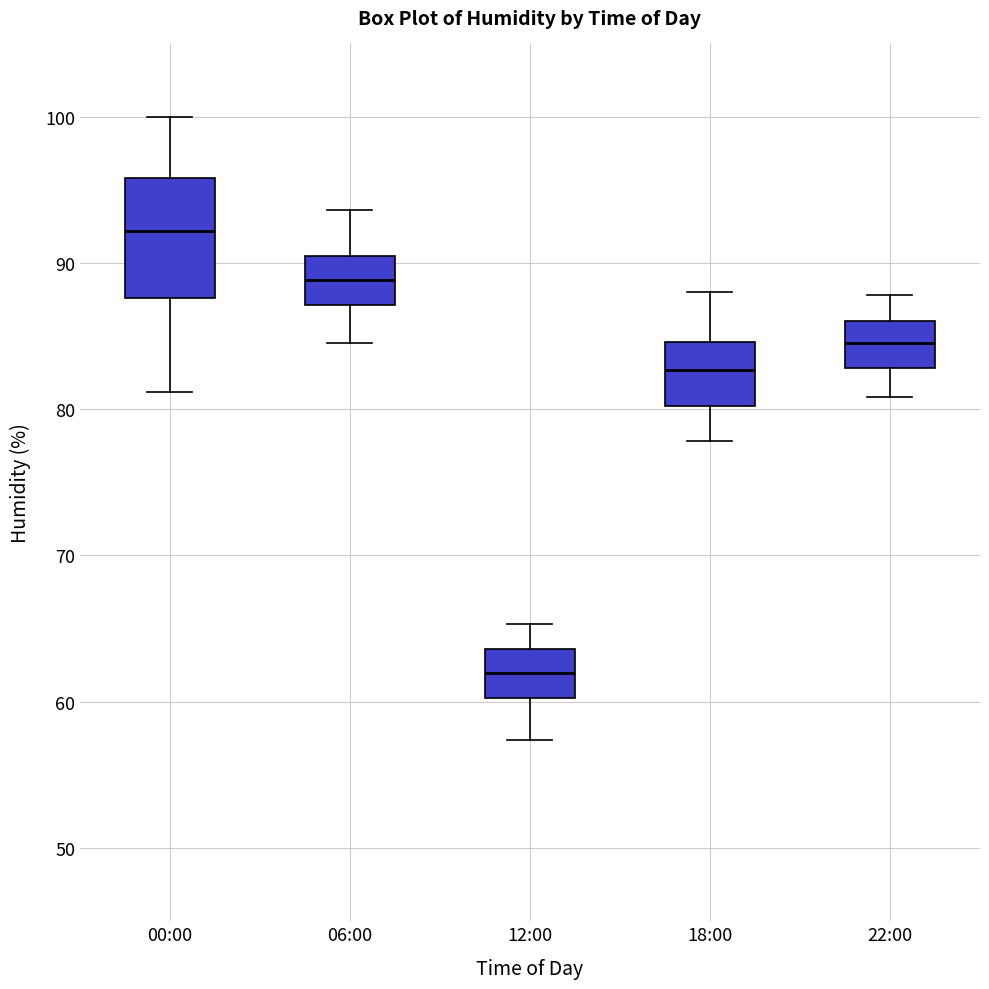

Comparing the boxes themselves (not the whiskers), which one is the tallest?

00:00